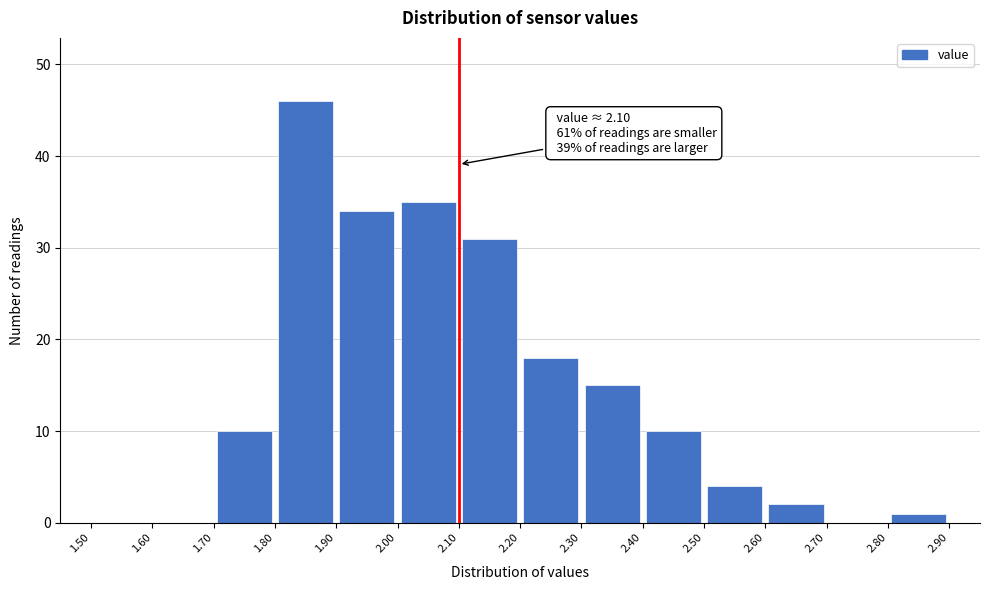

Which range on the x-axis has the tallest bar?

1.80 to 1.90